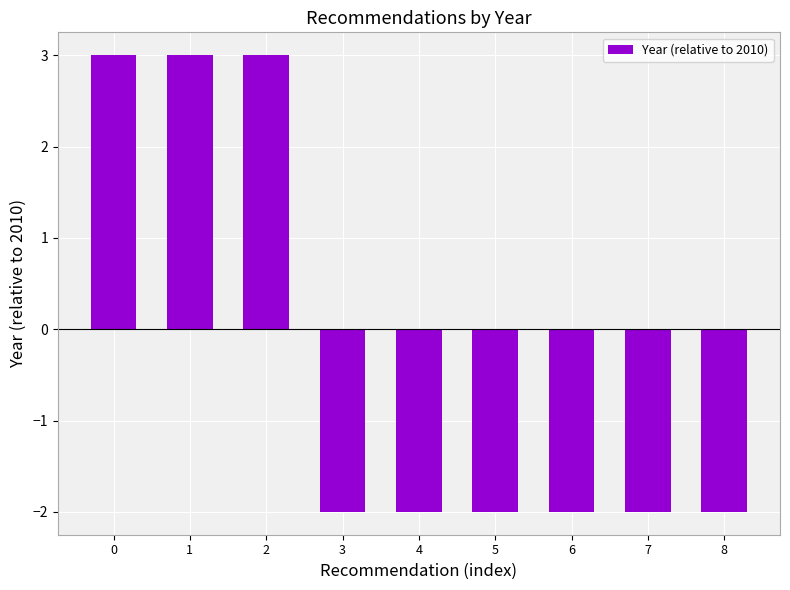

Reading left to right, transcribe all the data shown in this chart.

0=3	1=3	2=3	3=-2	4=-2	5=-2	6=-2	7=-2	8=-2